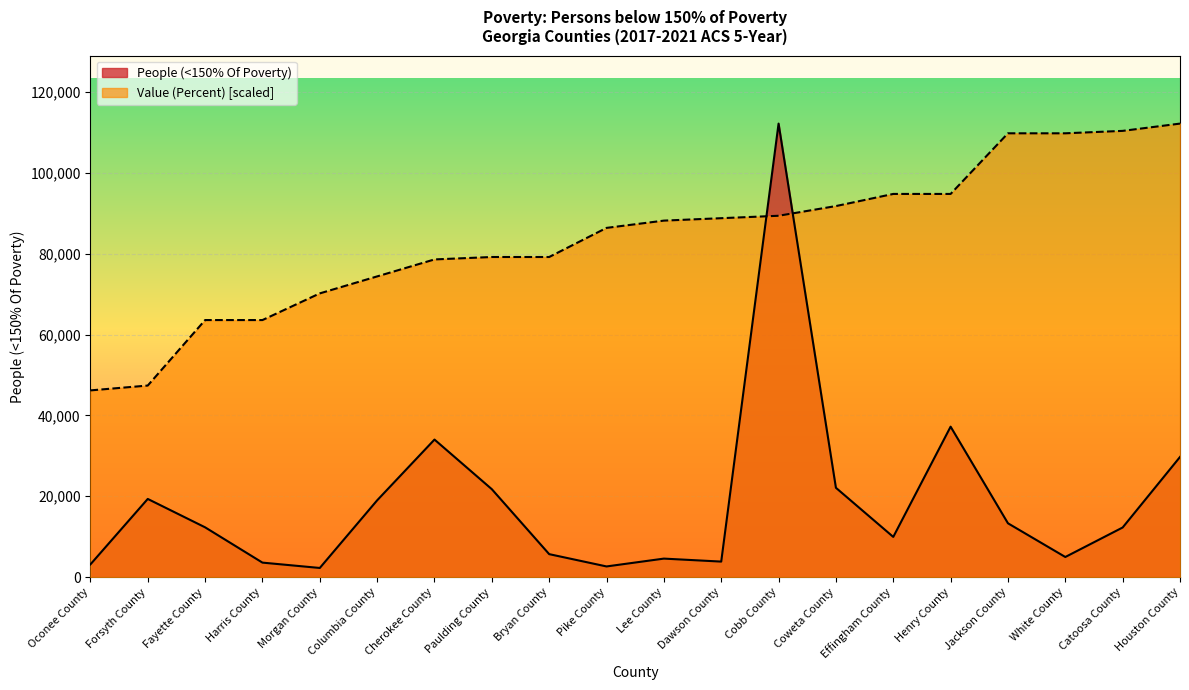

What are all the series names shown in the legend?

People (<150% Of Poverty), Value (Percent) [scaled]